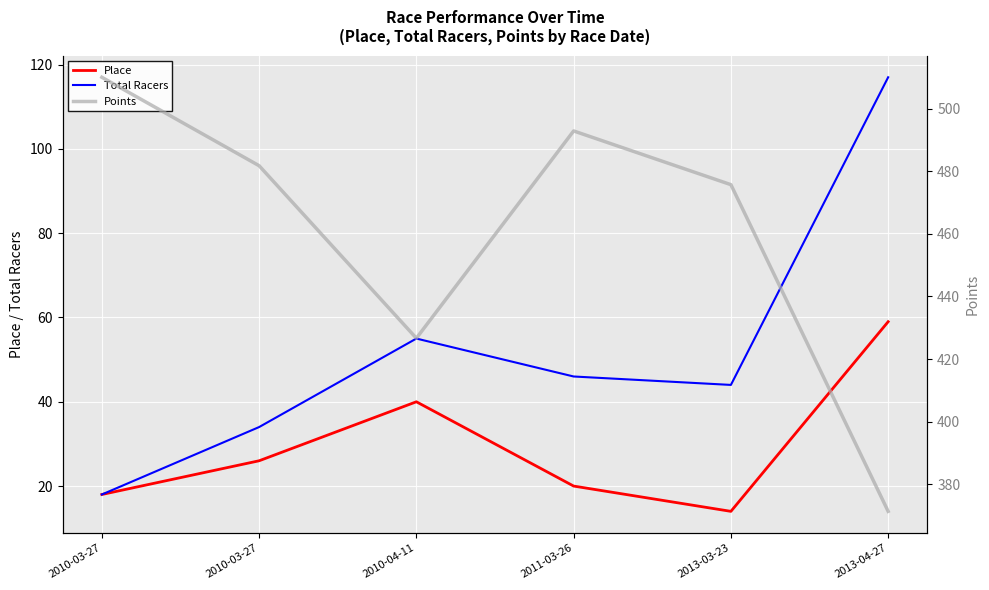

What is the label of the 6th point from the left?

2013-04-27